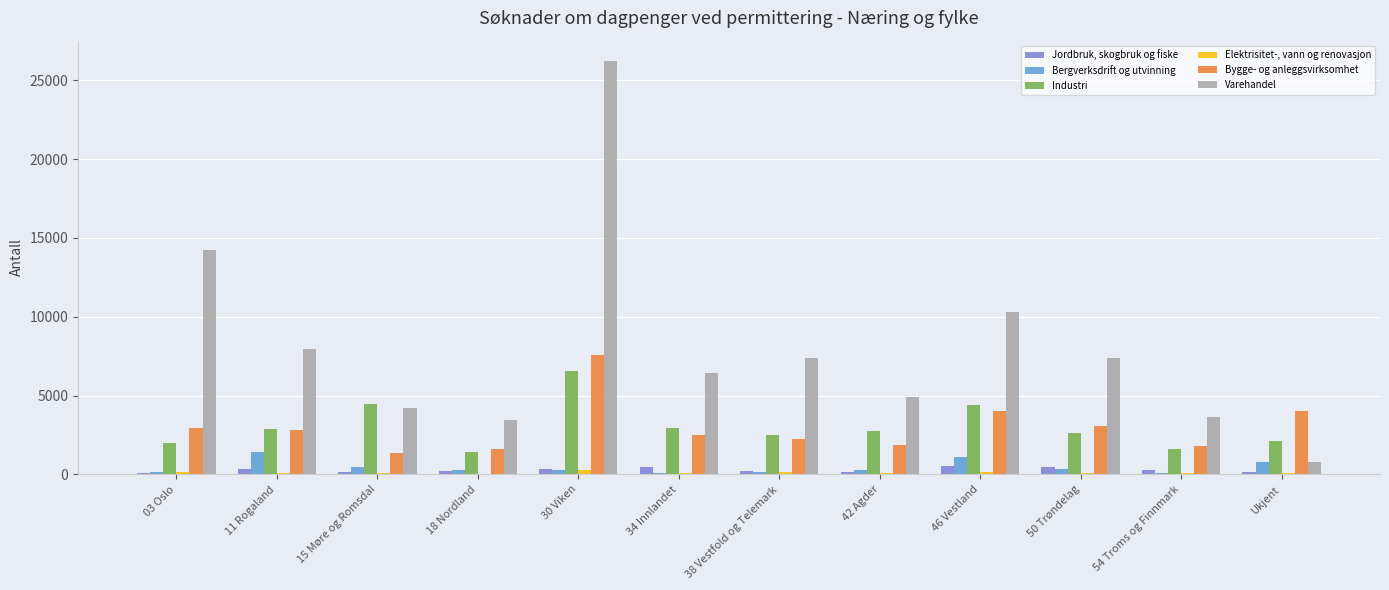

How many categories are shown in the chart?

12